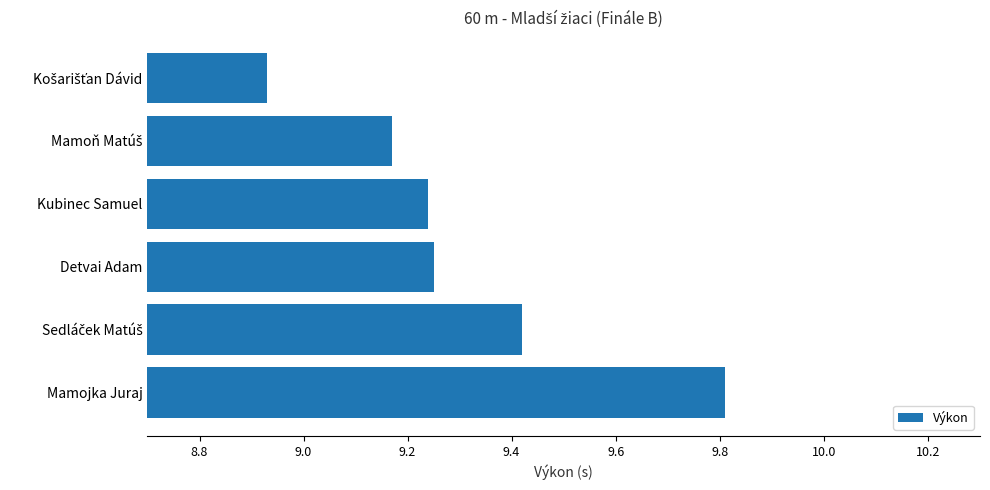

Which category has the highest value across all series?

Mamojka Juraj